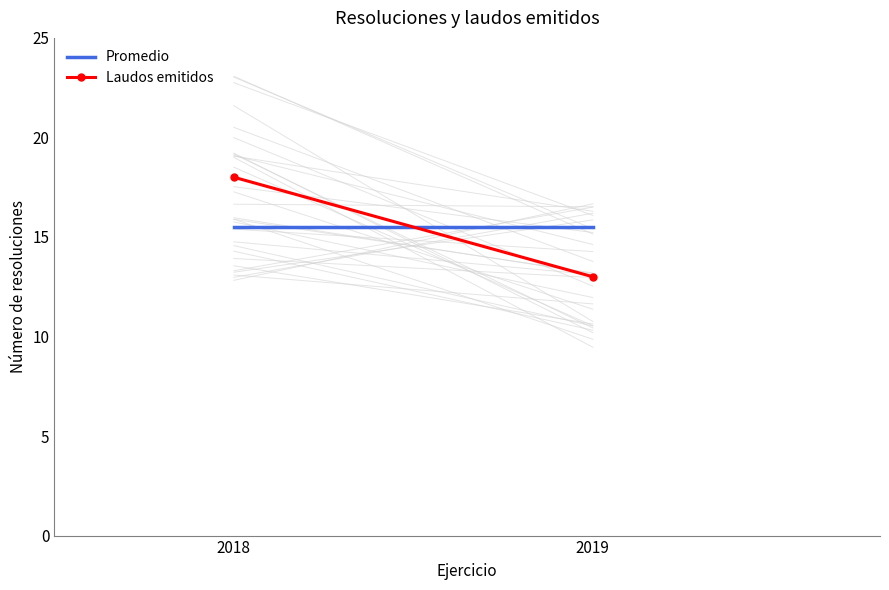

Is the value of Laudos emitidos at 2018 greater than the value of Promedio at 2018?

Yes